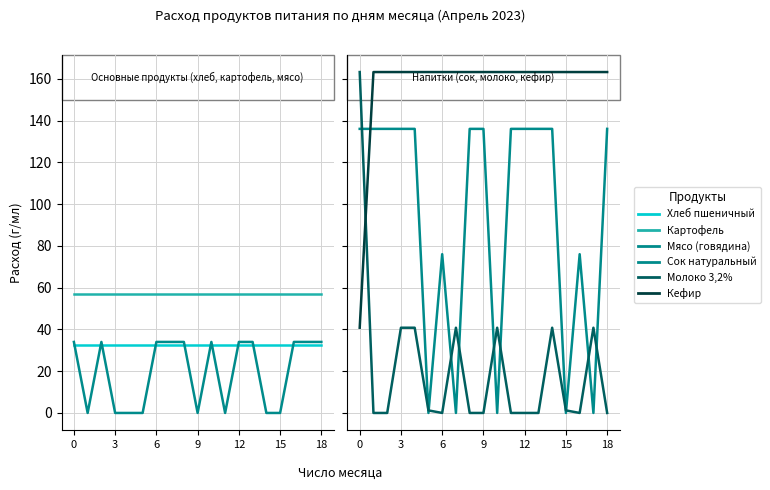

Is the value of Мясо (говядина) at 13 greater than the value of Сок натуральный at 12?

No